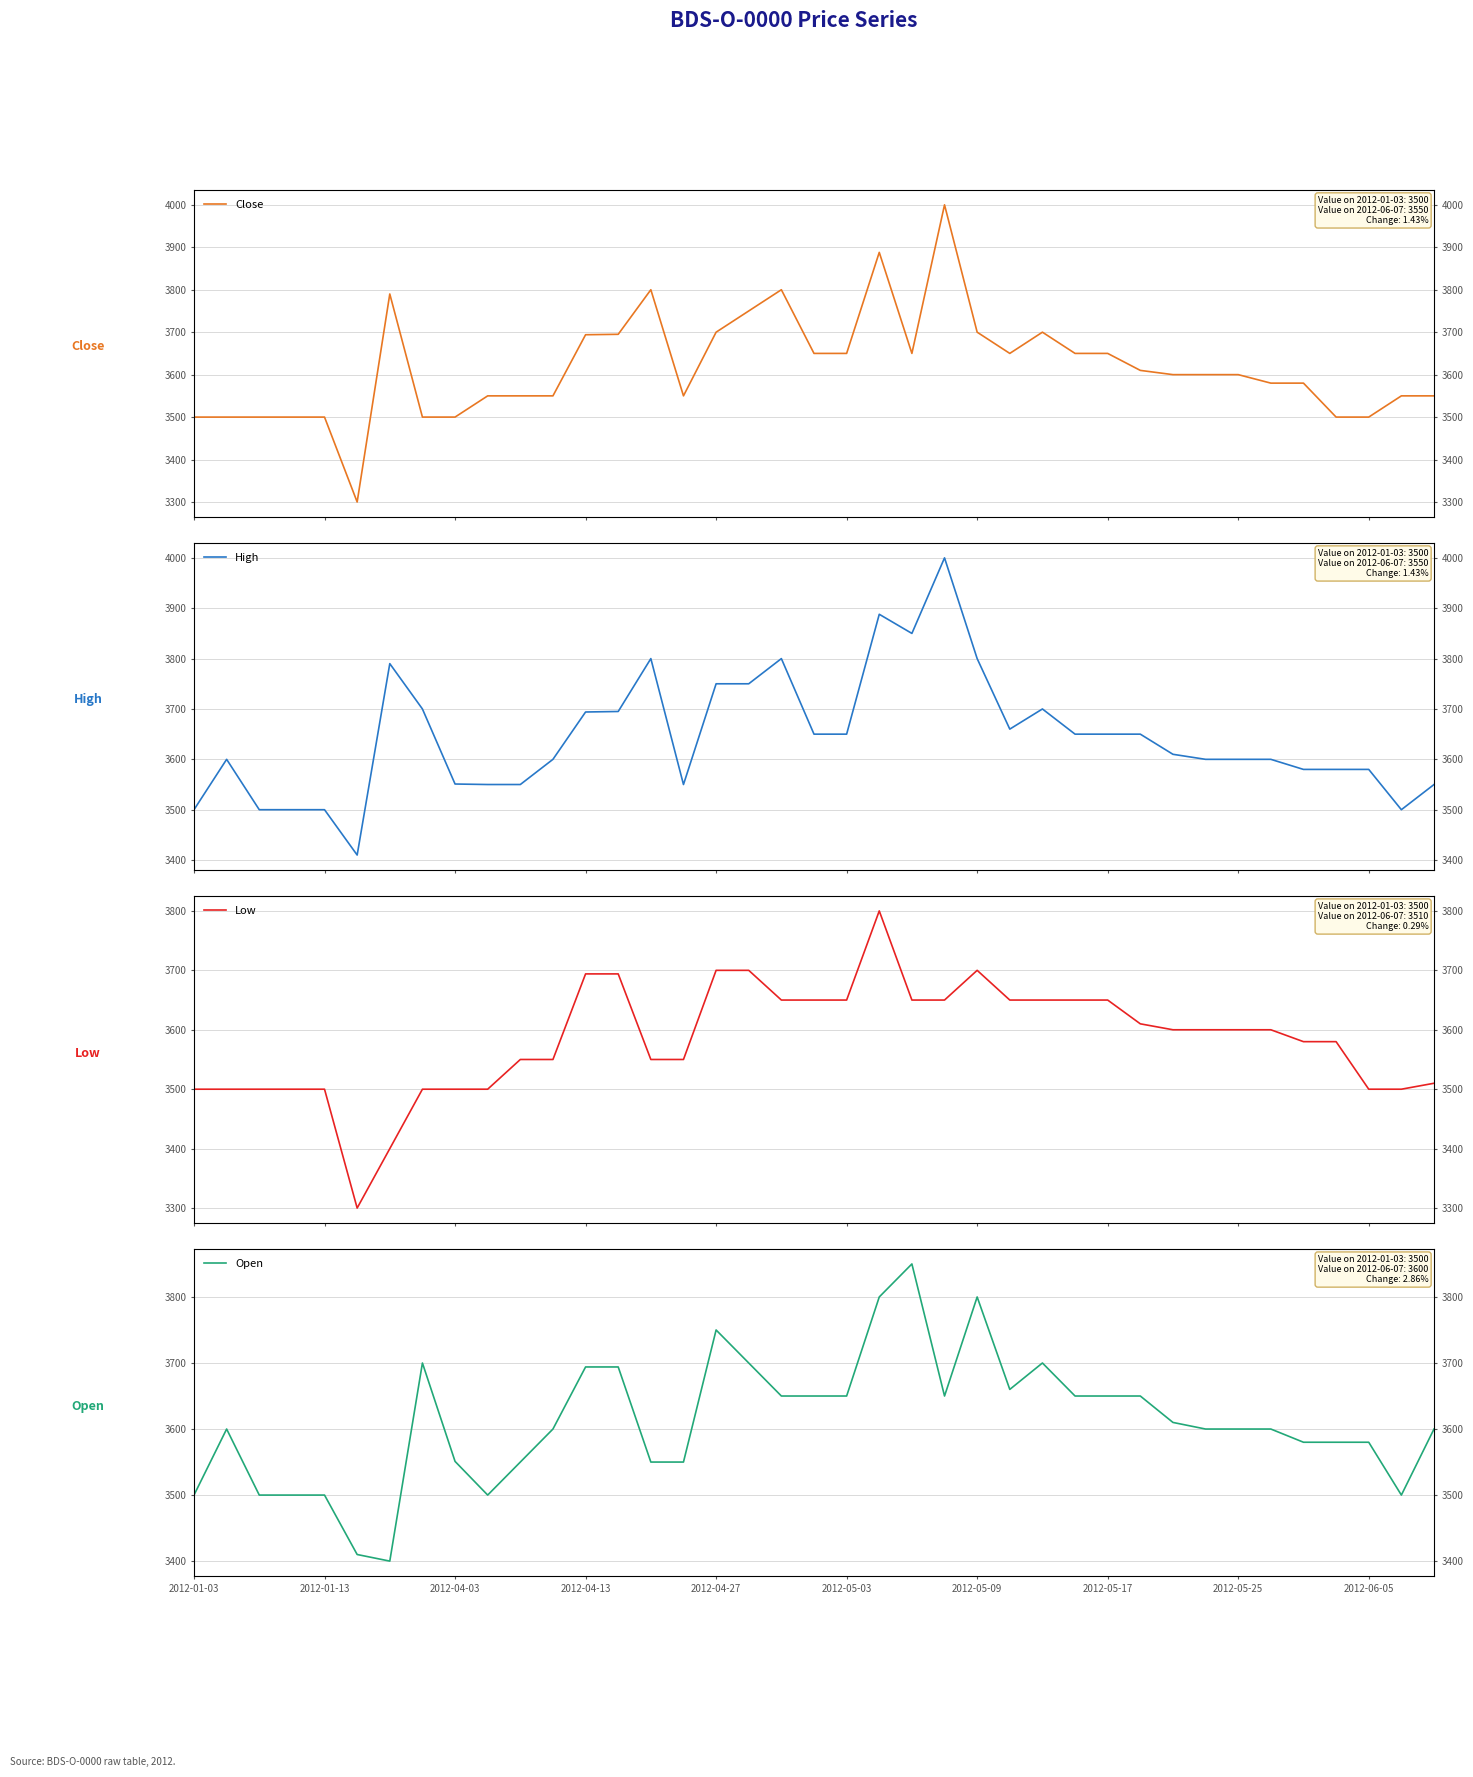

True or false: Close and Low cross at least once.

False